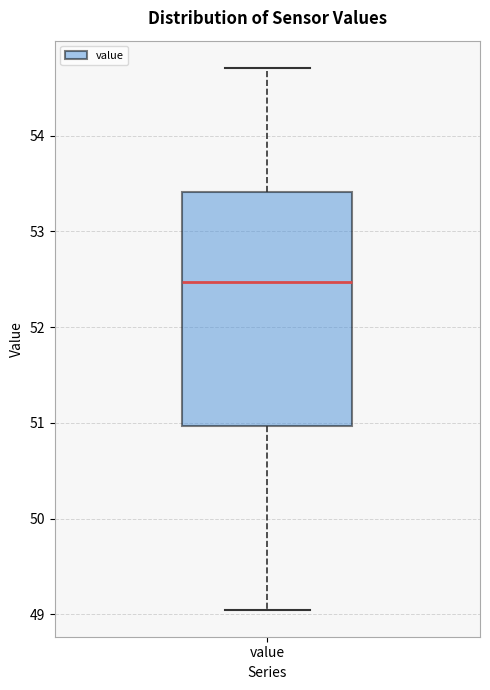

Where does the upper whisker of the box for value end on the y-axis? The values are not printed on the chart, so give them approximately, as read against the axis.

54.7